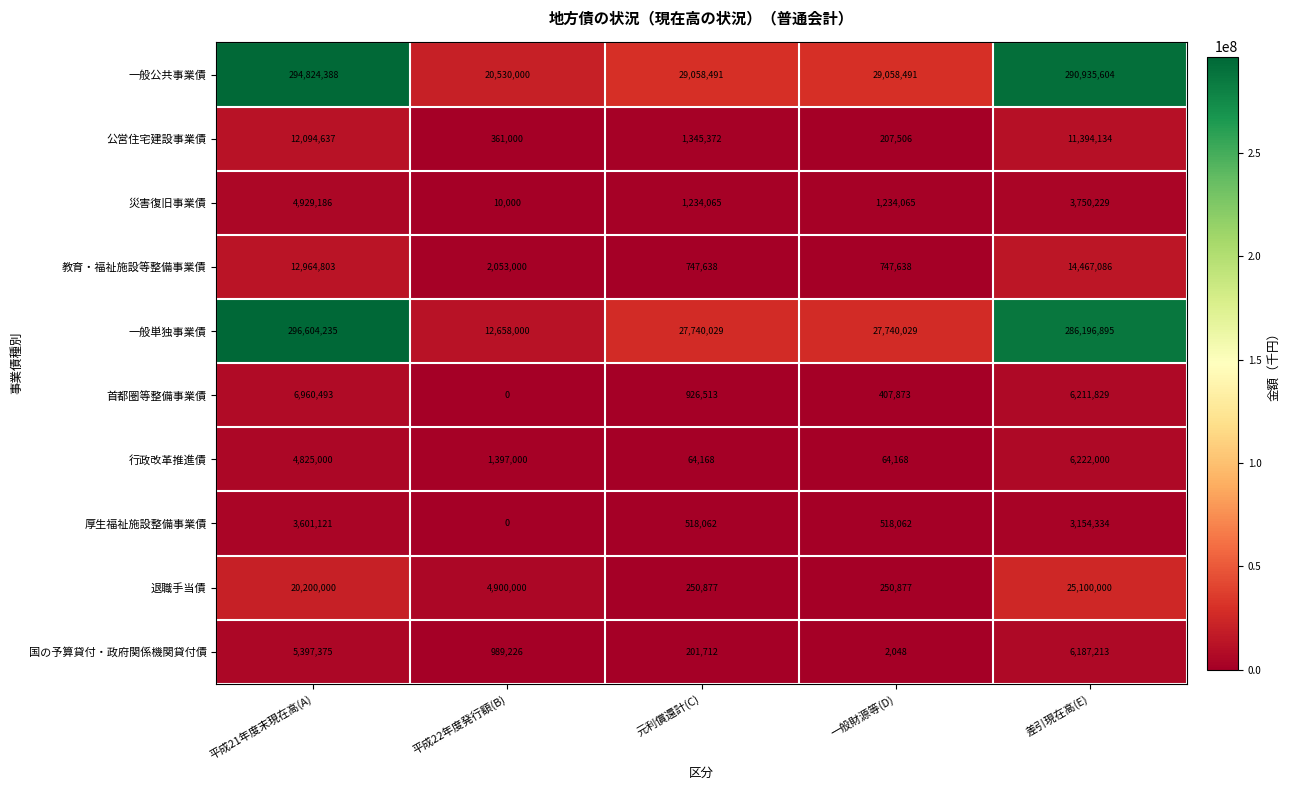

Rank the series by their maximum value, from highest to lowest.

一般単独事業債, 一般公共事業債, 退職手当債, 教育・福祉施設等整備事業債, 公営住宅建設事業債, 首都圏等整備事業債, 行政改革推進債, 国の予算貸付・政府関係機関貸付債, 災害復旧事業債, 厚生福祉施設整備事業債